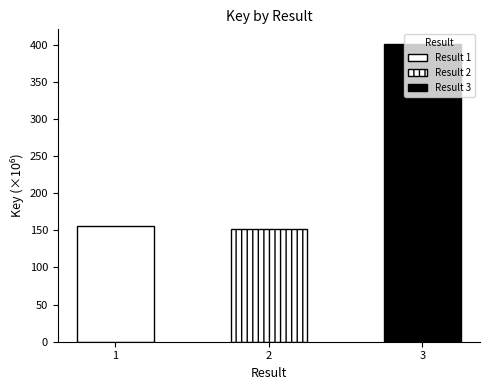

Are the bars grouped side by side (vs. stacked)?

No